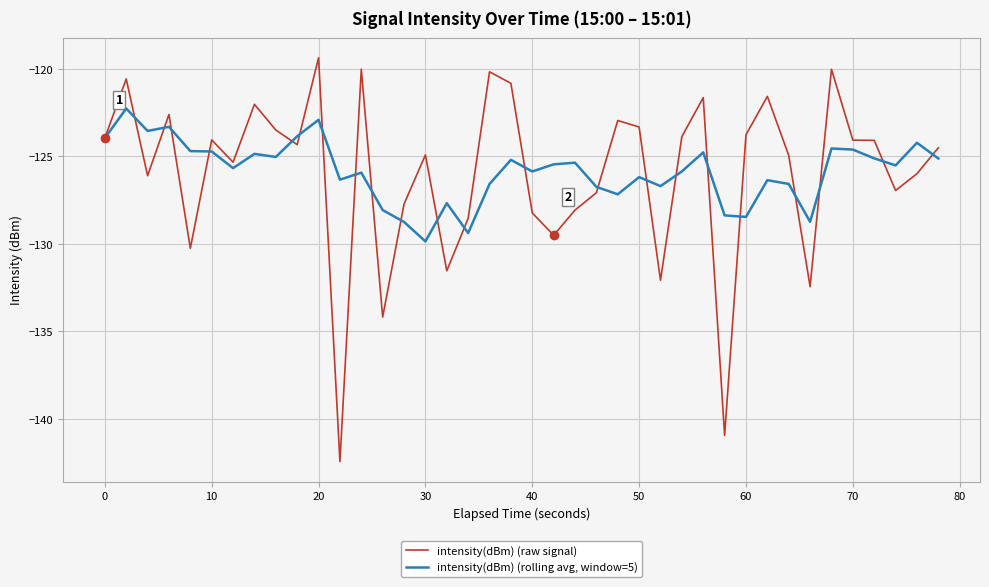

List the series in order of their overall mean, highest first.

intensity(dBm) (rolling avg, window=5), intensity(dBm) (raw signal)